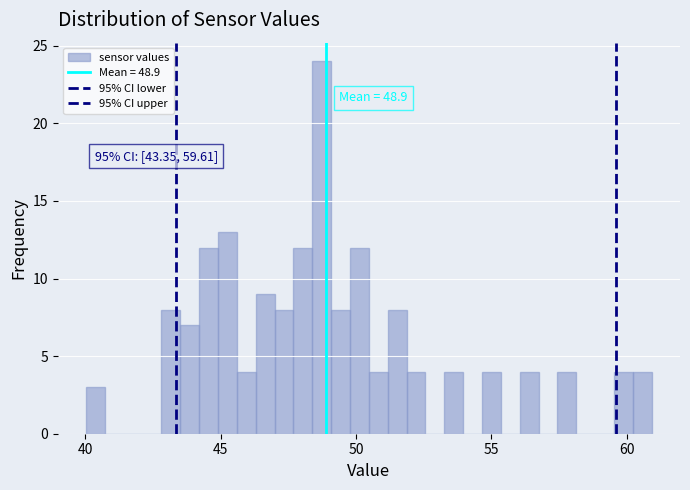

Read against the x-axis, roughly where is the centre of the tallest bar?

48.5